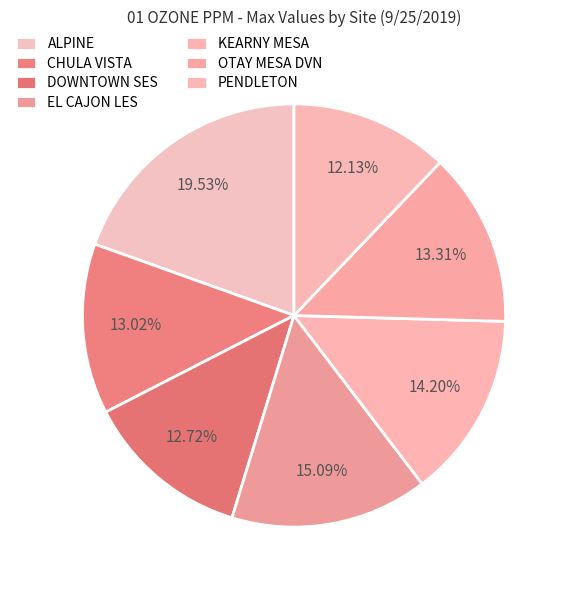

Count the number of slices in the pie.

7